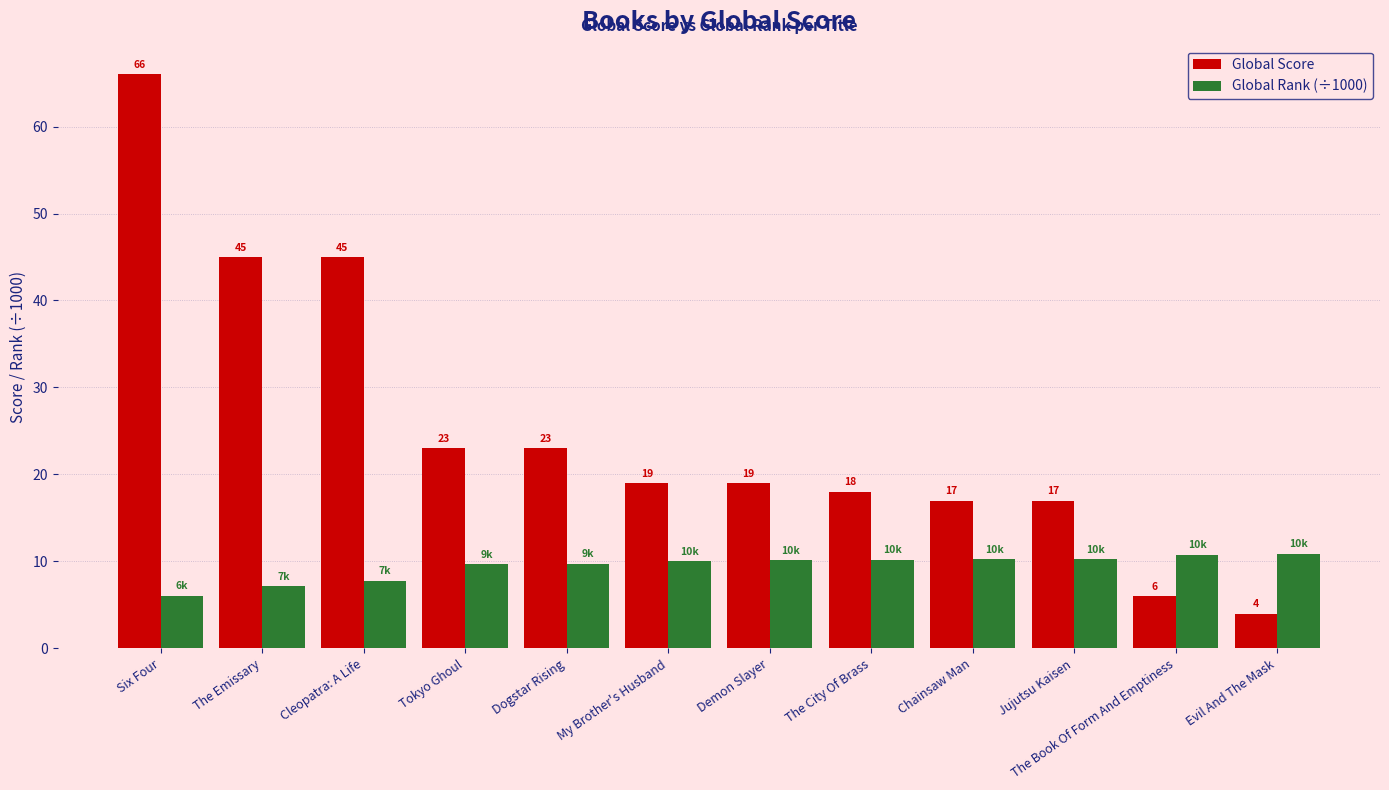

How many groups of bars are there?

12